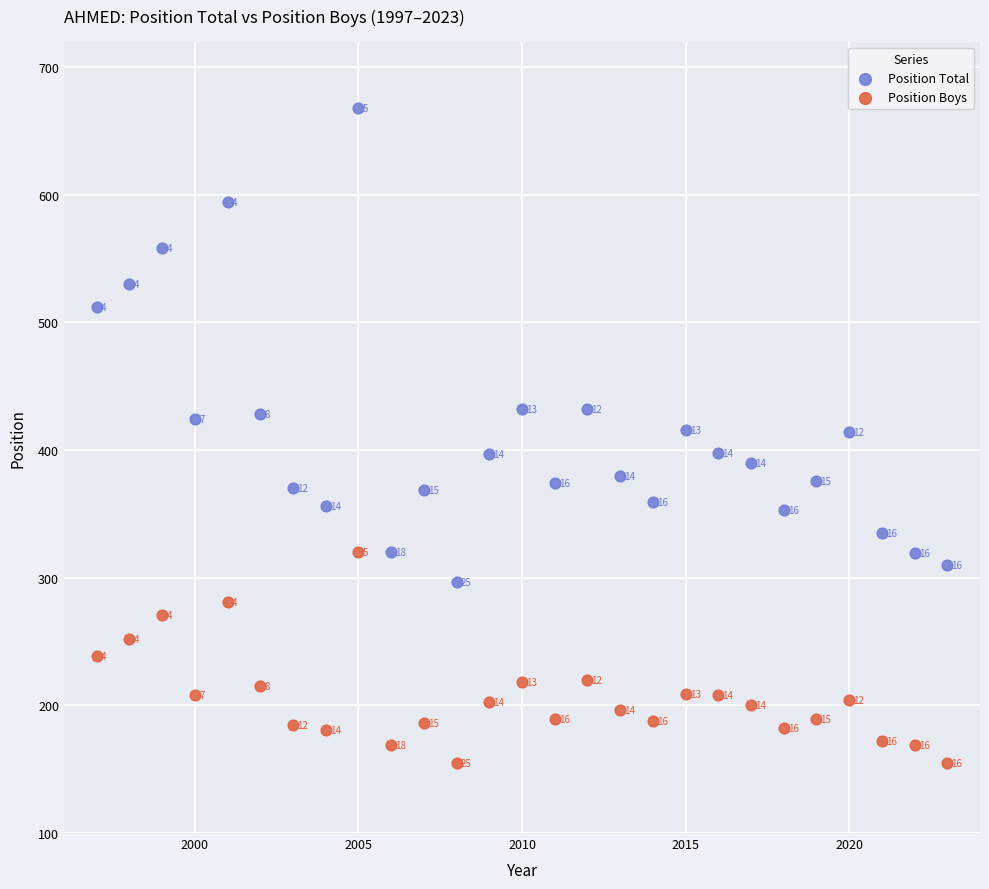

Which series has the largest Y range (max minus min)?

Position Total